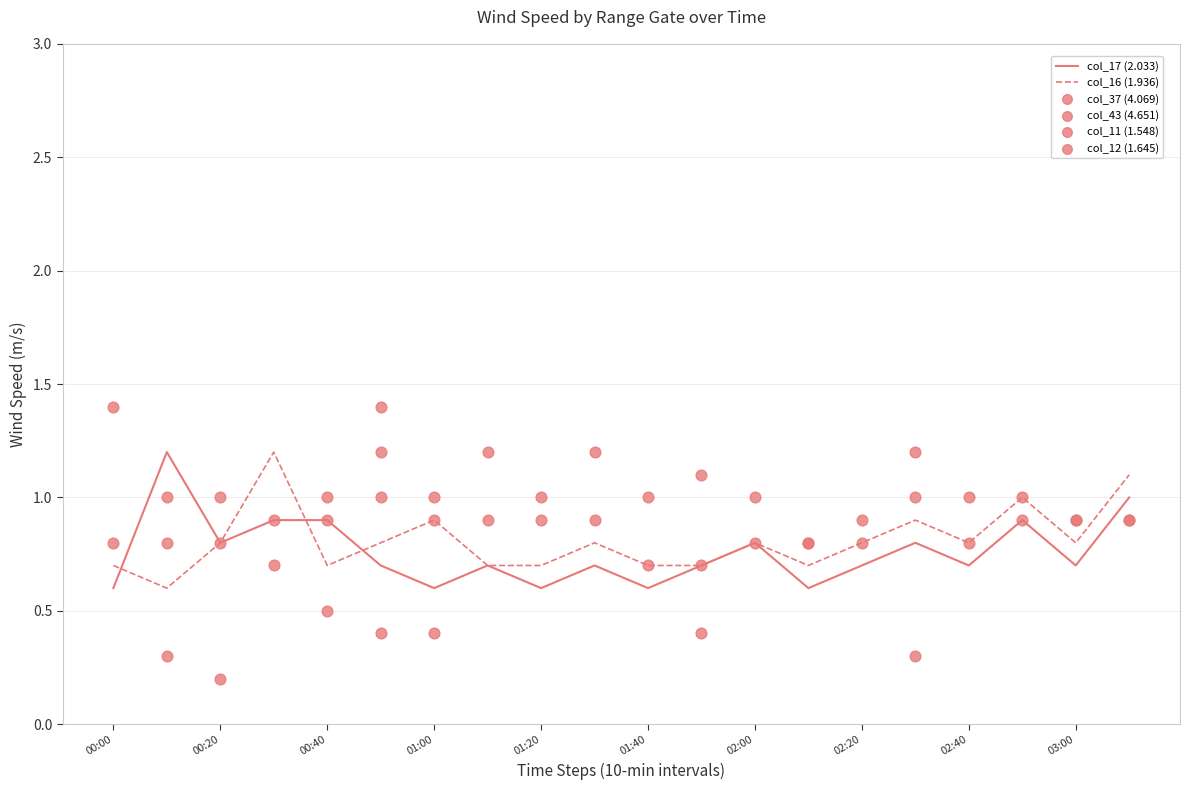

Which series has the largest Y range (max minus min)?

col_17 (2.033)